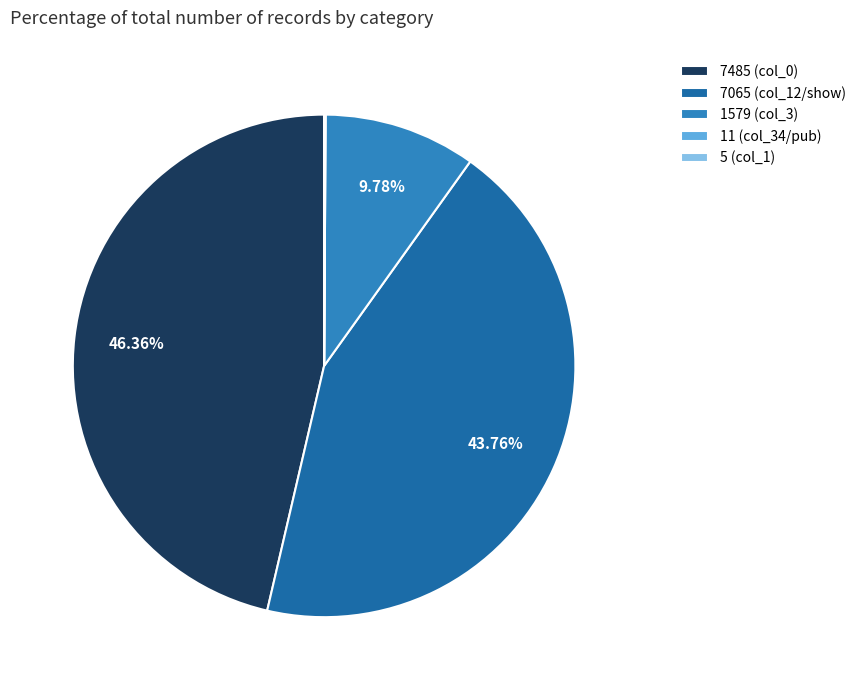

Is there any slice that represents more than half of the pie?

No